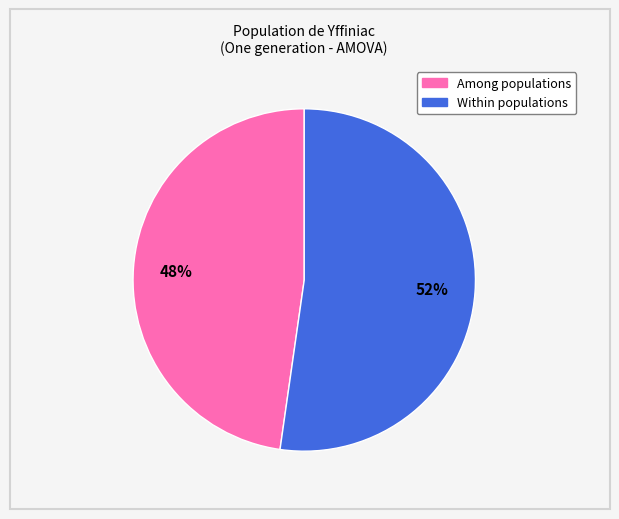

Is it true that Among populations is 34% of the pie?

False